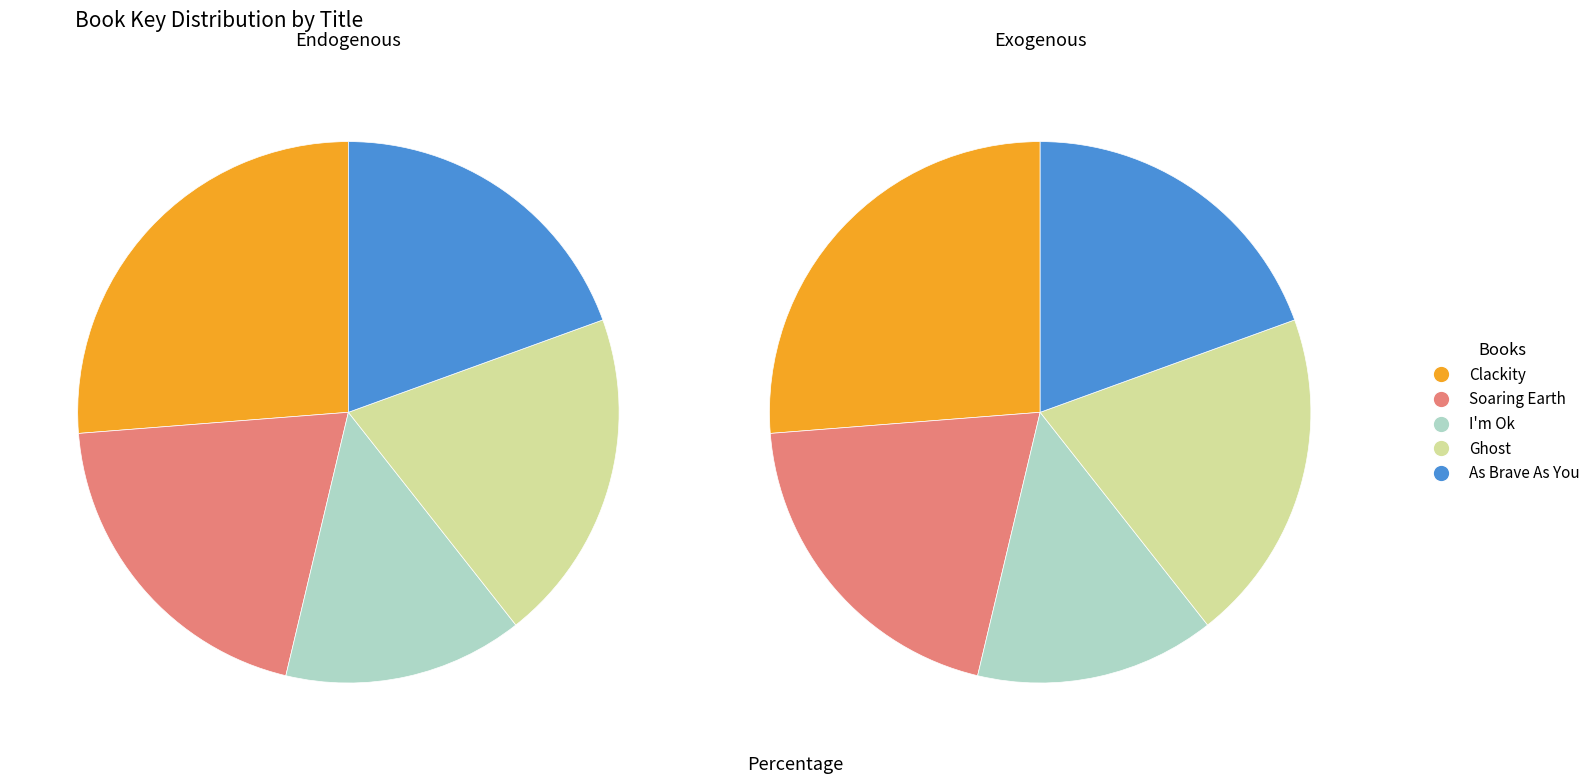

Count the number of slices in the pie.

5